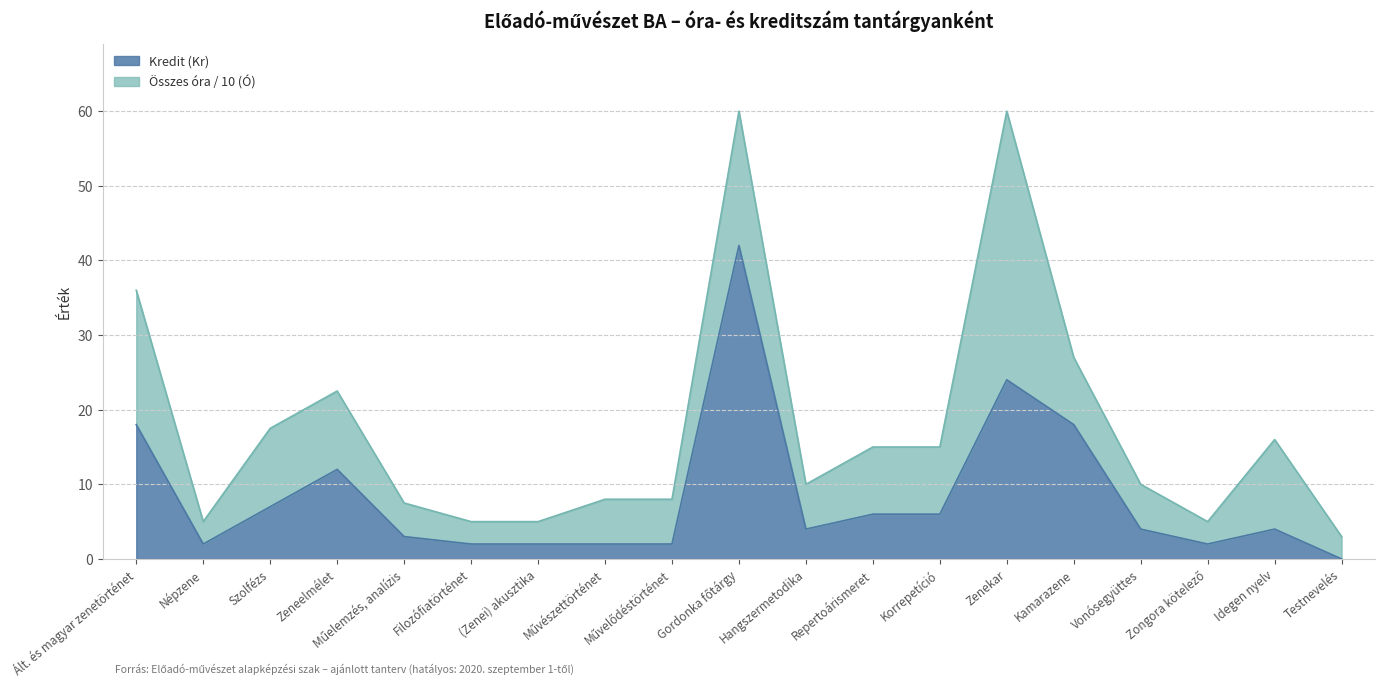

List the labels in order of value, smallest first.

Testnevelés, Népzene, Filozófiatörténet, (Zenei) akusztika, Művészettörténet, Művelődéstörténet, Zongora kötelező, Műelemzés, analízis, Hangszermetodika, Vonósegyüttes, Idegen nyelv, Repertoárismeret, Korrepetíció, Szolfézs, Zeneelmélet, Ált. és magyar zenetörténet, Kamarazene, Zenekar, Gordonka főtárgy